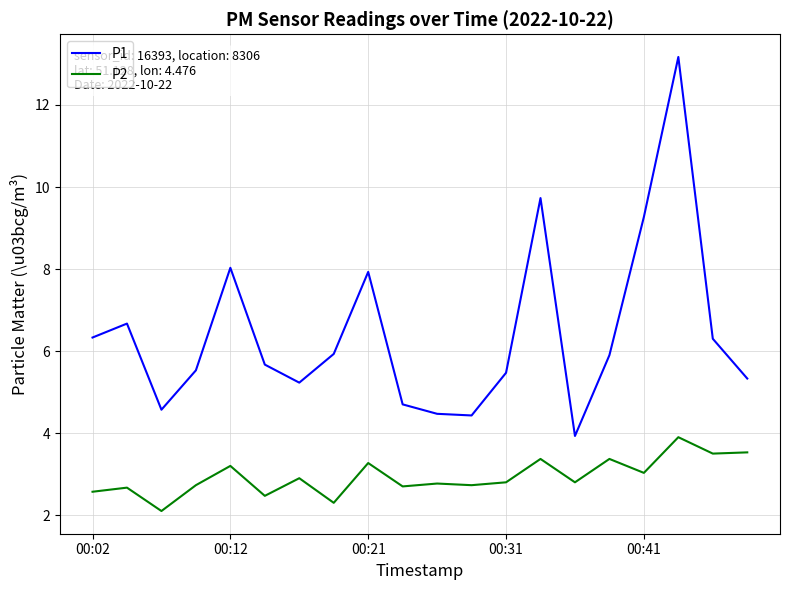

True or false: P1 and P2 intersect in this chart.

False